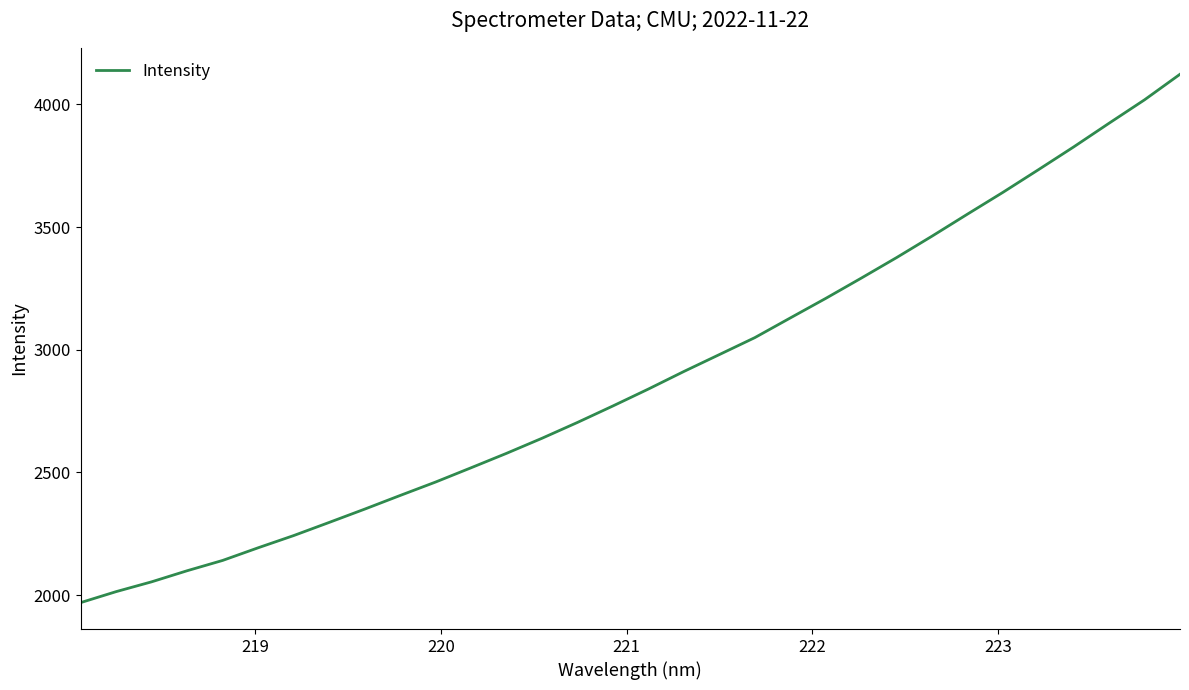

What is the difference between the maximum and minimum values?

2153.7